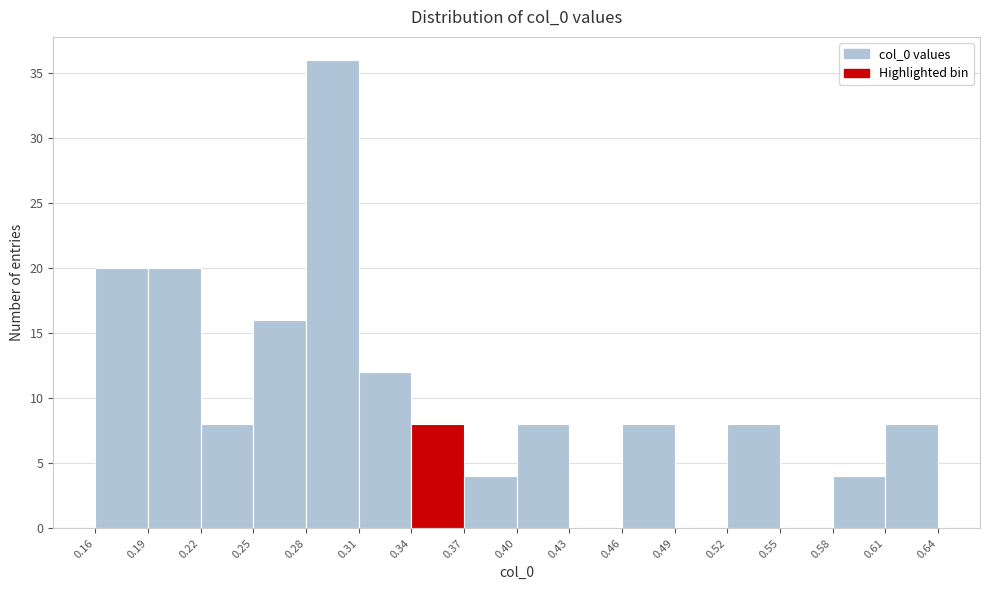

Reading left to right, list every bar in this chart as the range it spans on the x-axis followed by its height. The values are not printed on the chart, so give them approximately, as read against the axis.

0.16 to 0.19: 20
0.19 to 0.22: 20
0.22 to 0.25: 8
0.25 to 0.28: 16
0.28 to 0.31: 36
0.31 to 0.34: 12
0.34 to 0.37: 8
0.37 to 0.40: 4
0.40 to 0.43: 8
0.43 to 0.46: 0
0.46 to 0.49: 8
0.49 to 0.52: 0
0.52 to 0.55: 8
0.55 to 0.58: 0
0.58 to 0.61: 4
0.61 to 0.64: 8